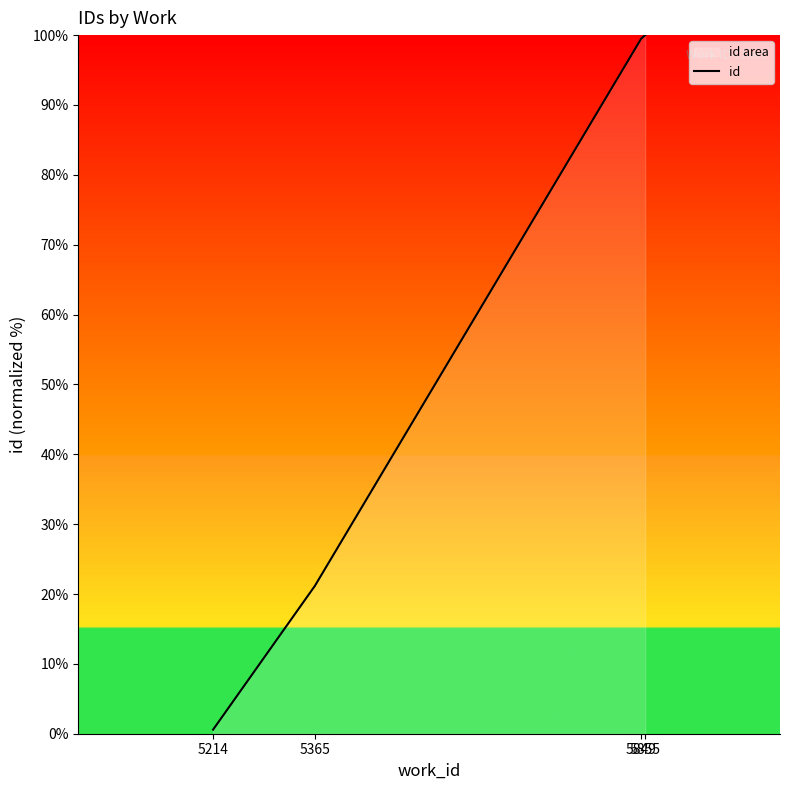

How many lines are shown in the chart?

1